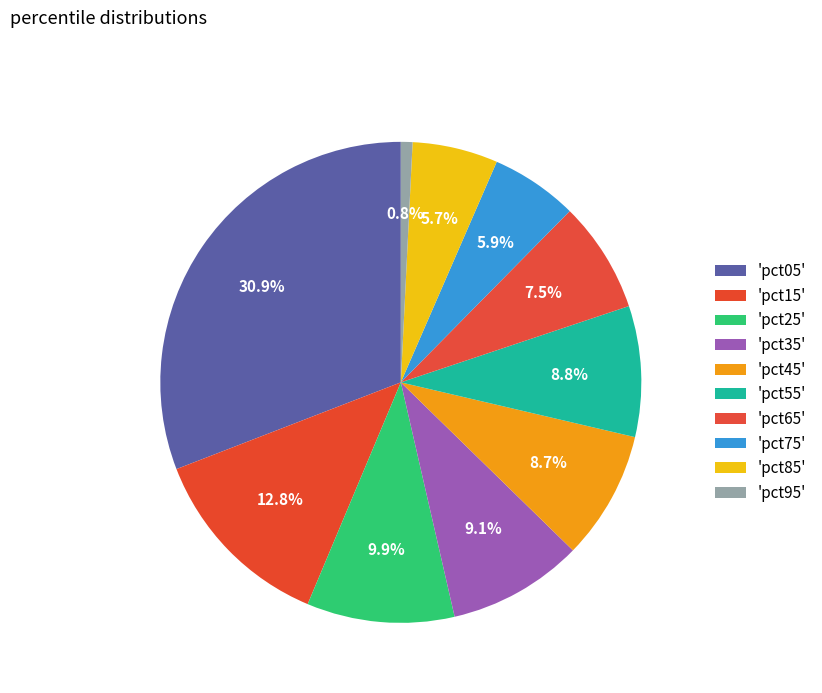

Does any single category account for the majority?

No